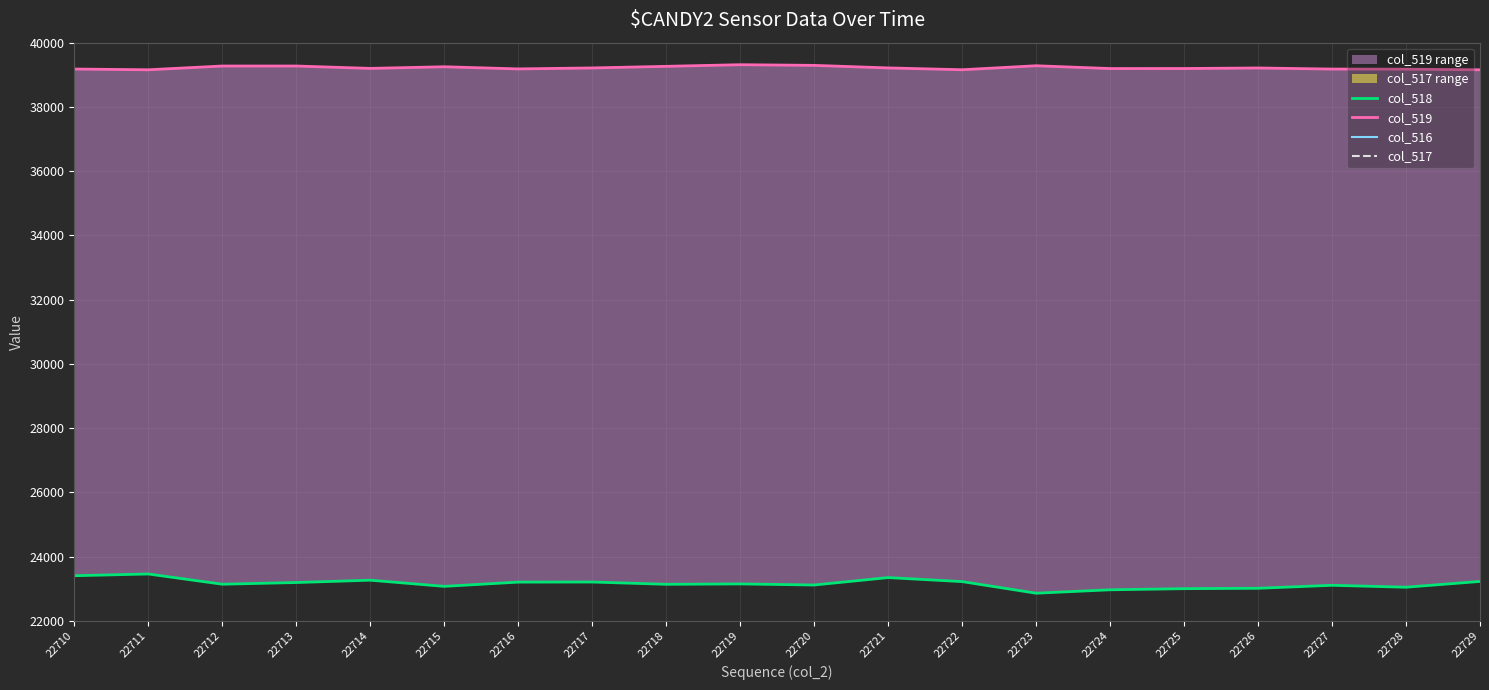

True or false: col_518 and col_517 intersect in this chart.

False